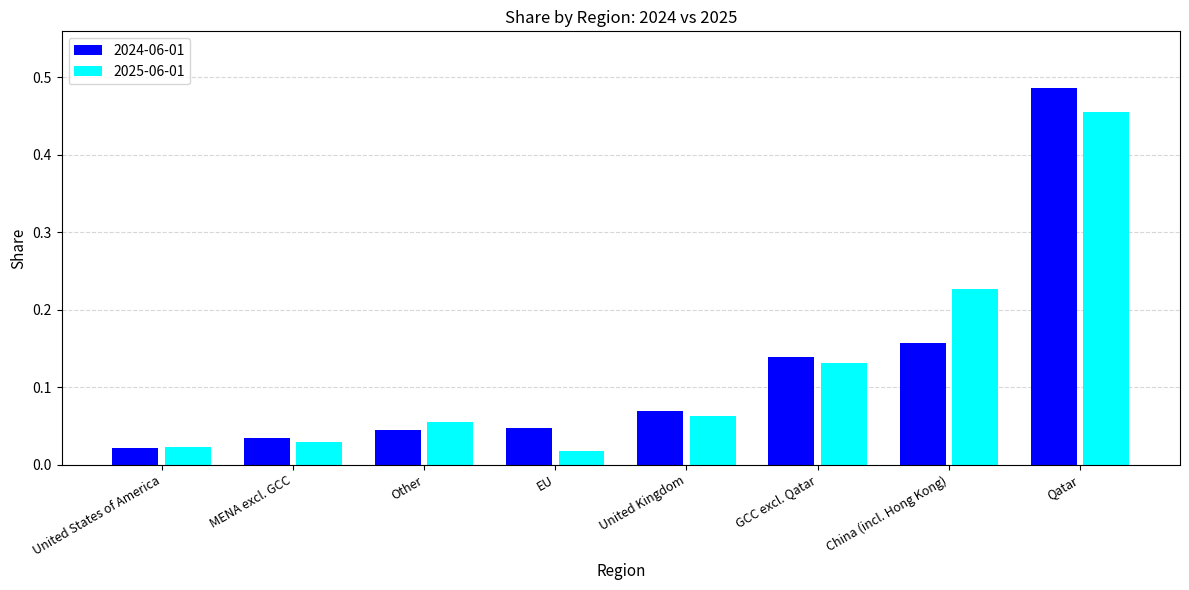

Does the chart contain any negative values?

No